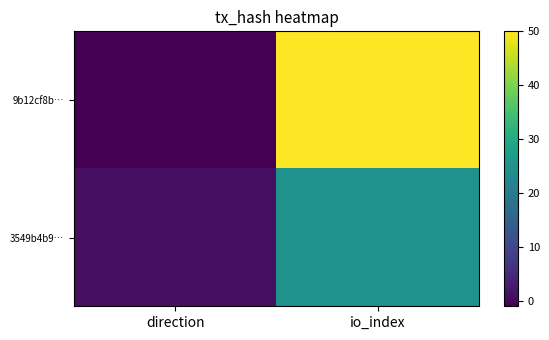

Which series has the largest total across all categories?

9b12cf8b…